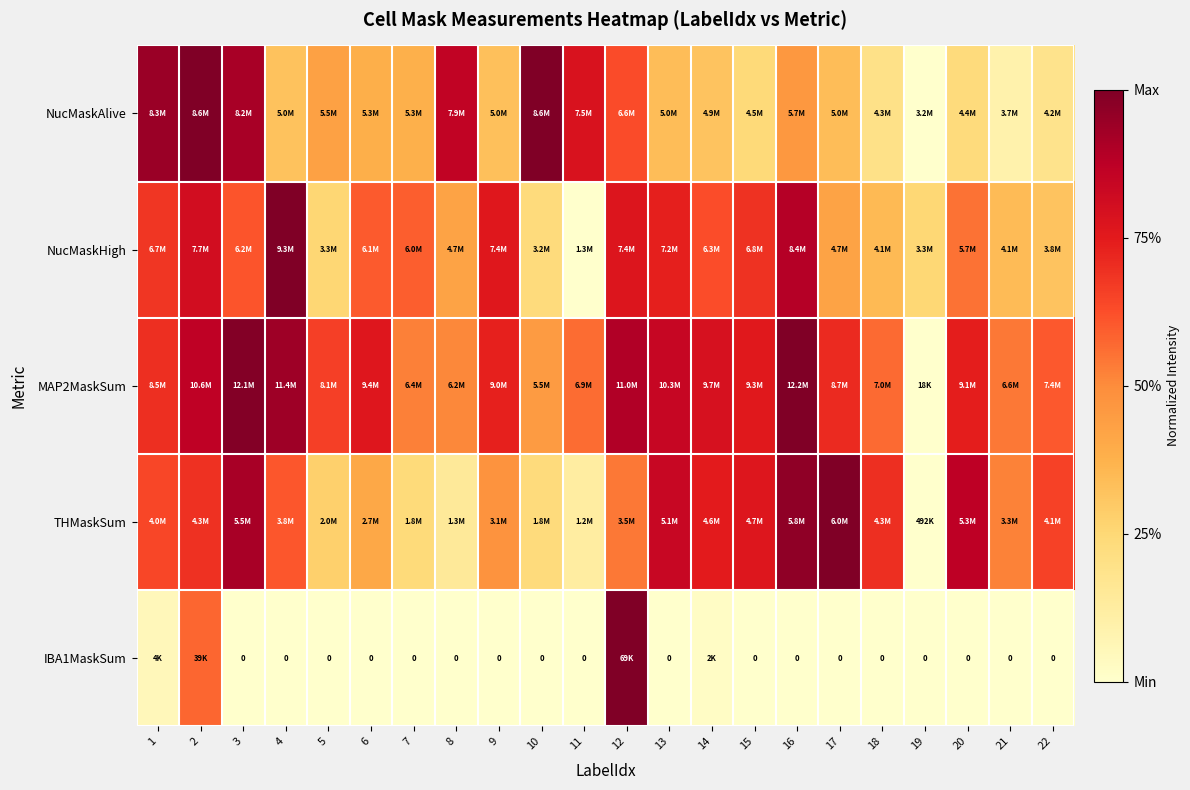

How many distinct data groups are displayed?

5